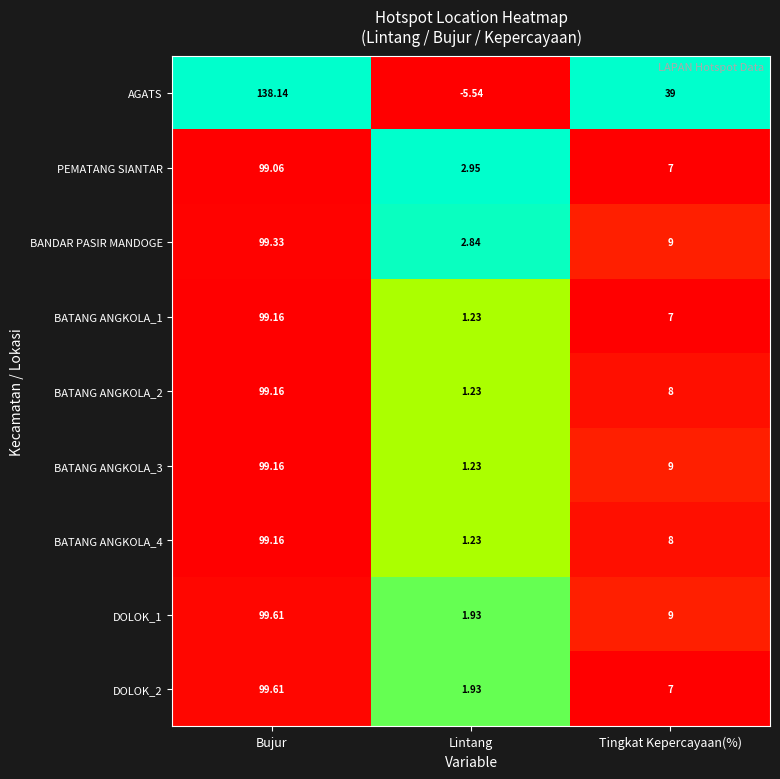

Which series changed the most between Bujur and Tingkat Kepercayaan(%)?

AGATS